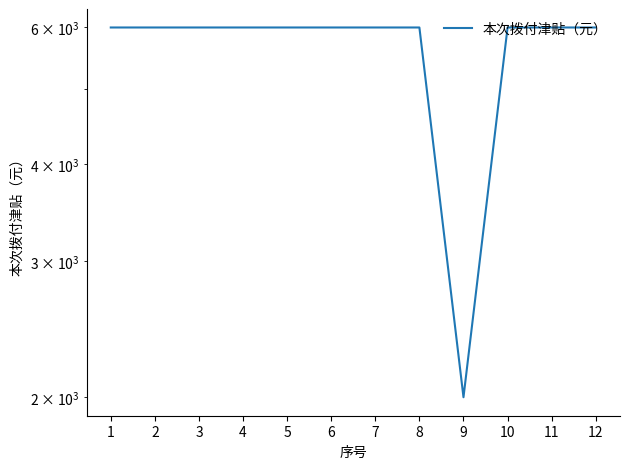

Does the chart have visible grid lines?

No